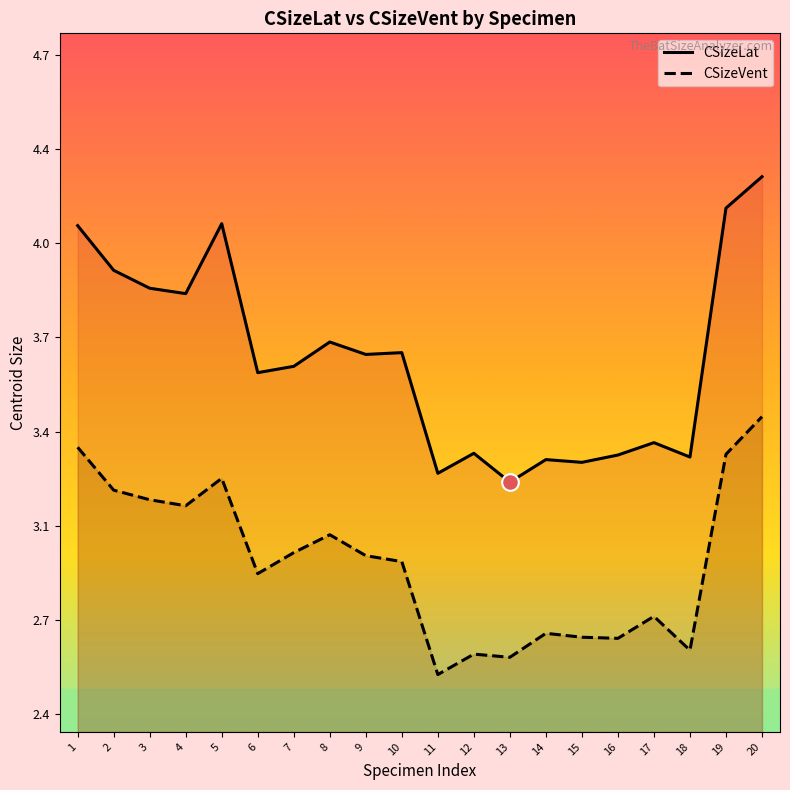

Between 19 and 15, which is larger?

19